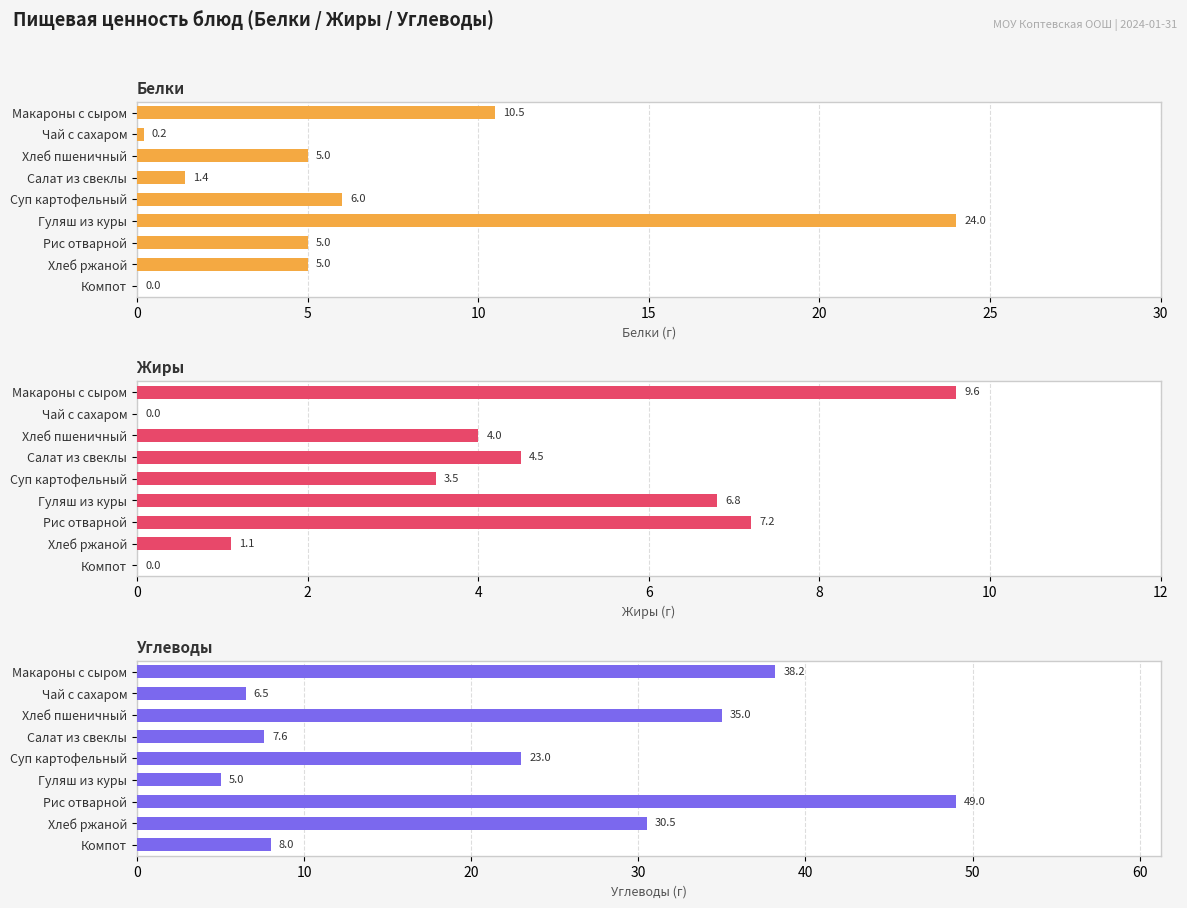

Which series has the widest spread of values?

Углеводы